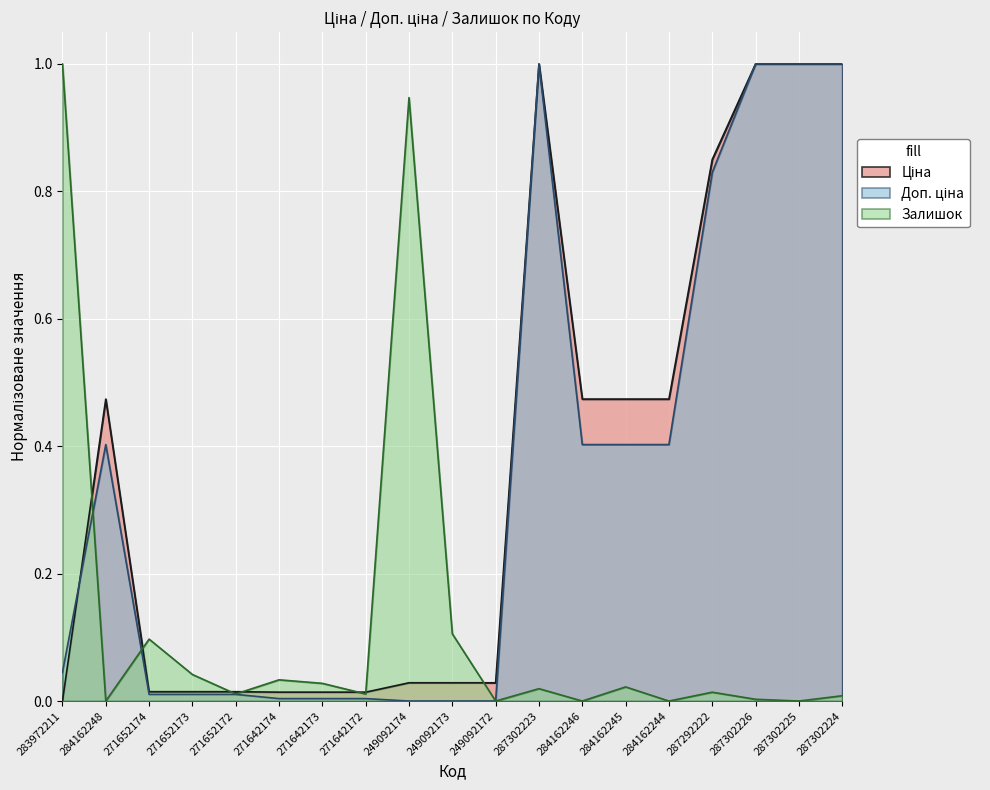

What is the sum of all Доп. ціна values?

6.5